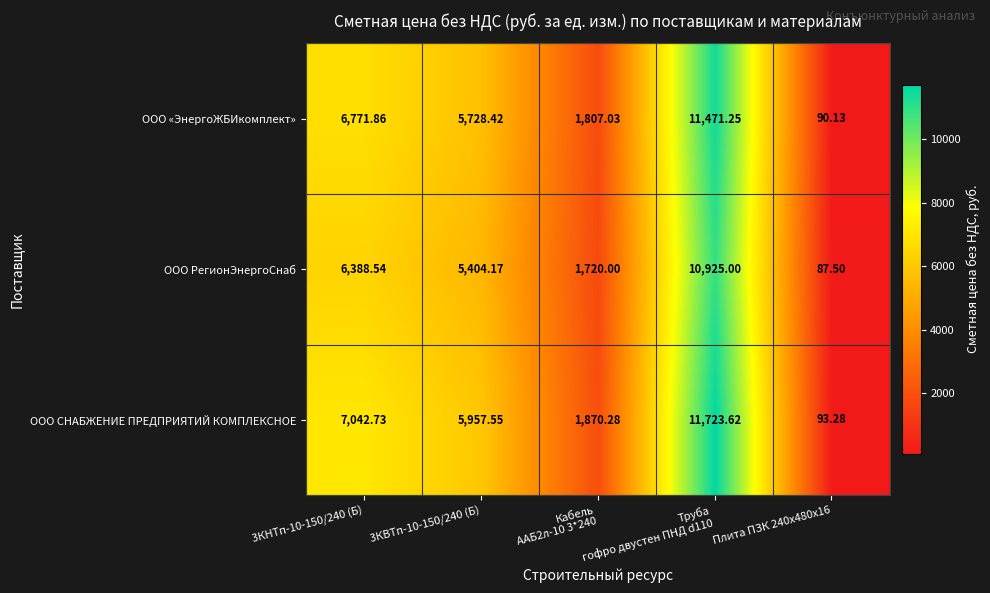

Count the number of data series in this chart.

3